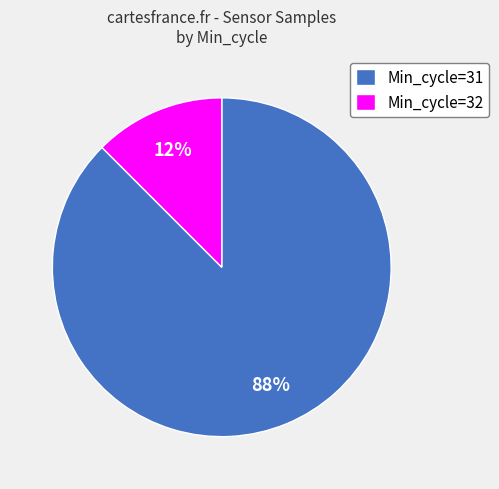

Rank the categories by value from highest to lowest.

Min_cycle=31, Min_cycle=32